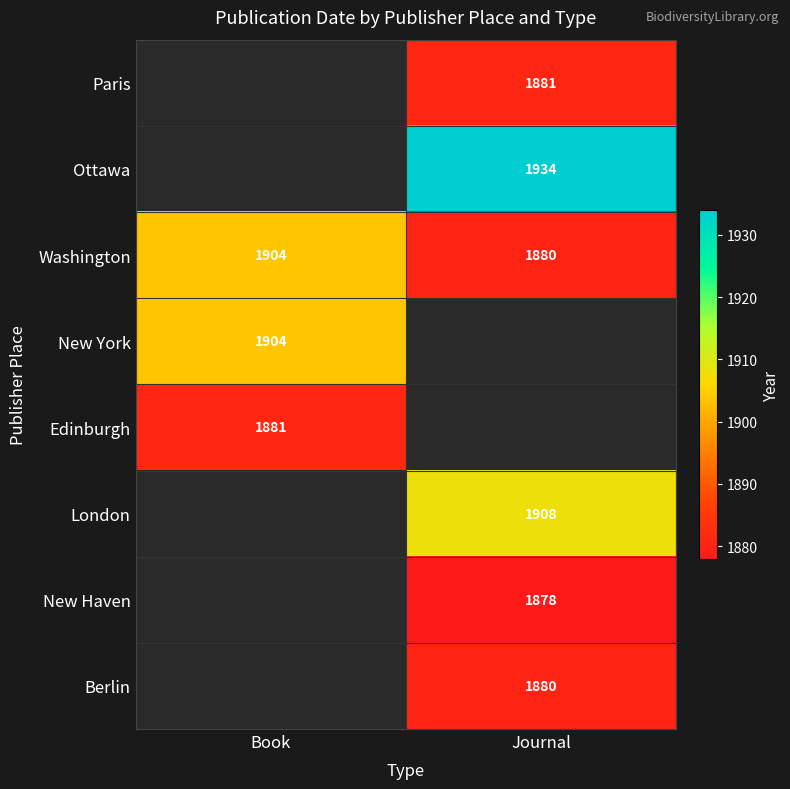

Between Journal and Book, which is larger?

Book